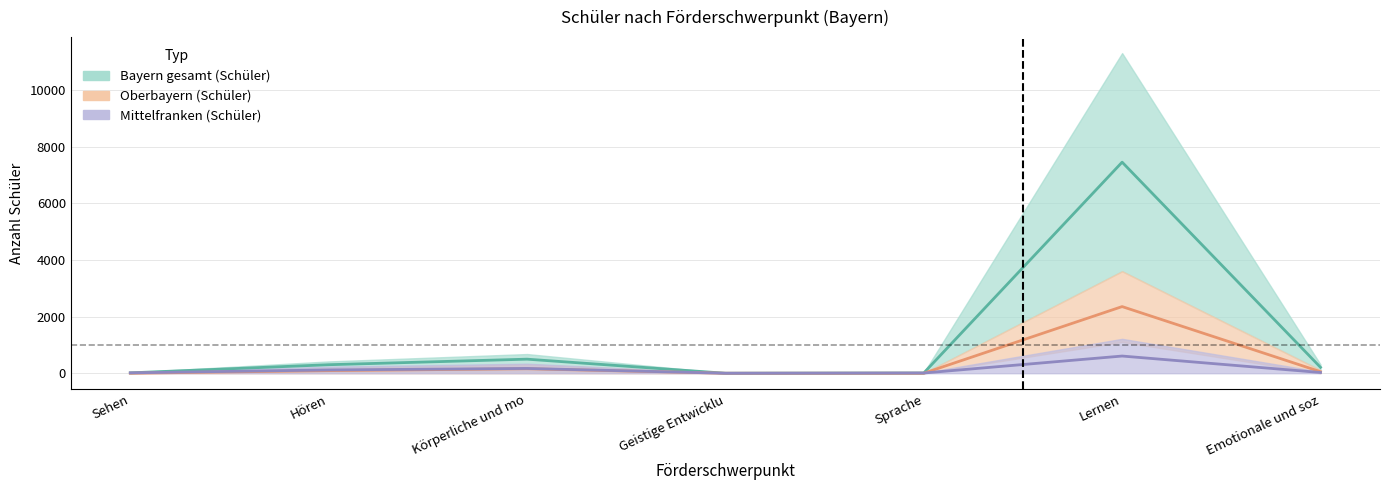

True or false: Klassen has a value of 7.5 at Sehen.

False